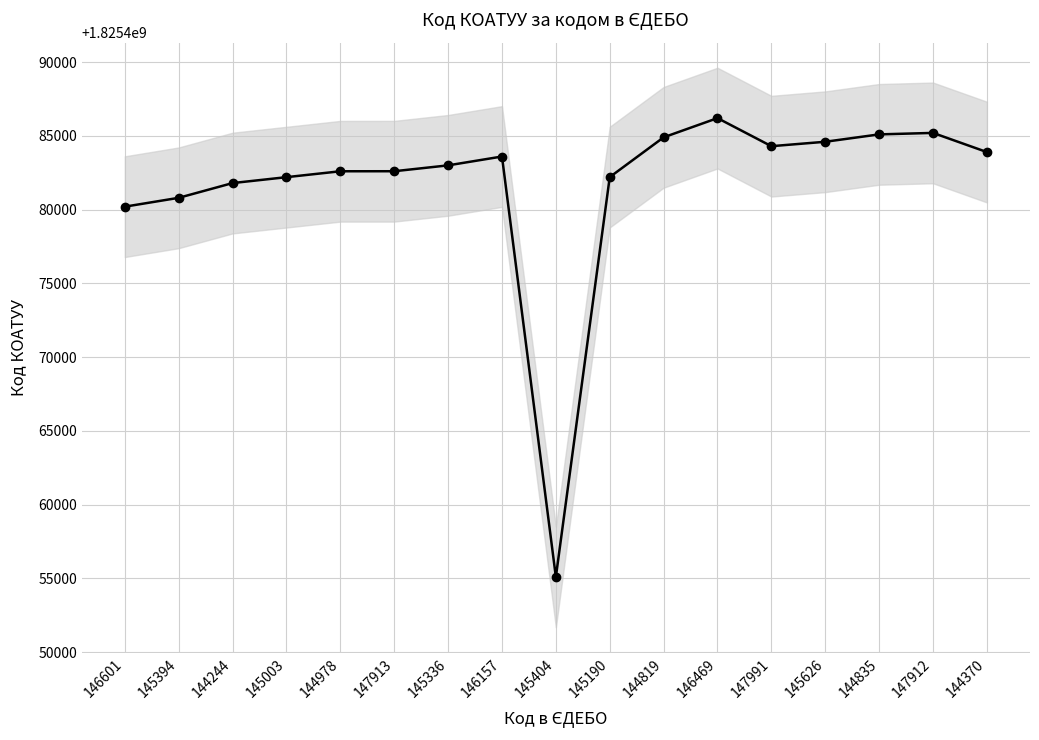

Is it true that the value at 146601 is 1825480201?

True